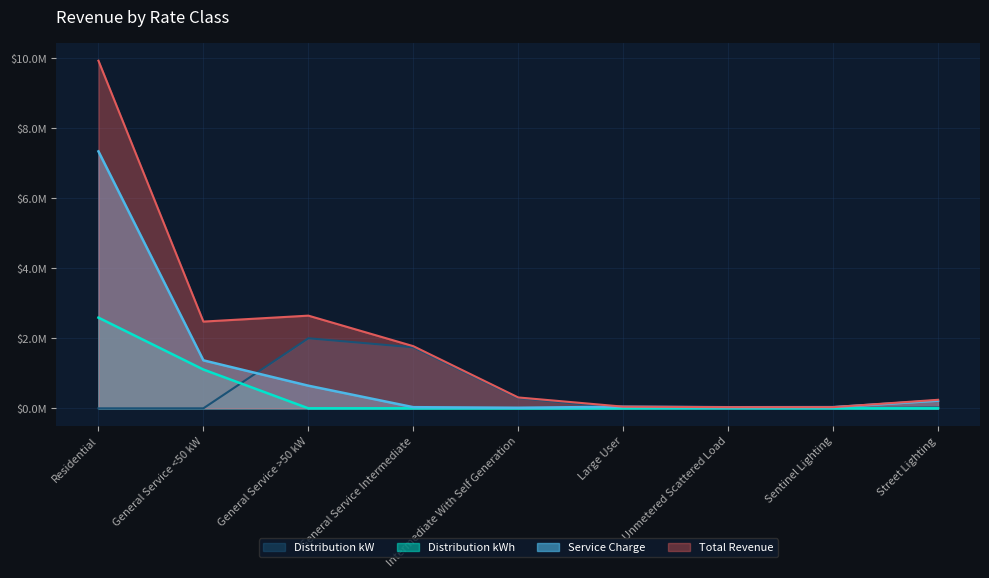

How many times do Distribution kW and Service Charge cross each other?

2